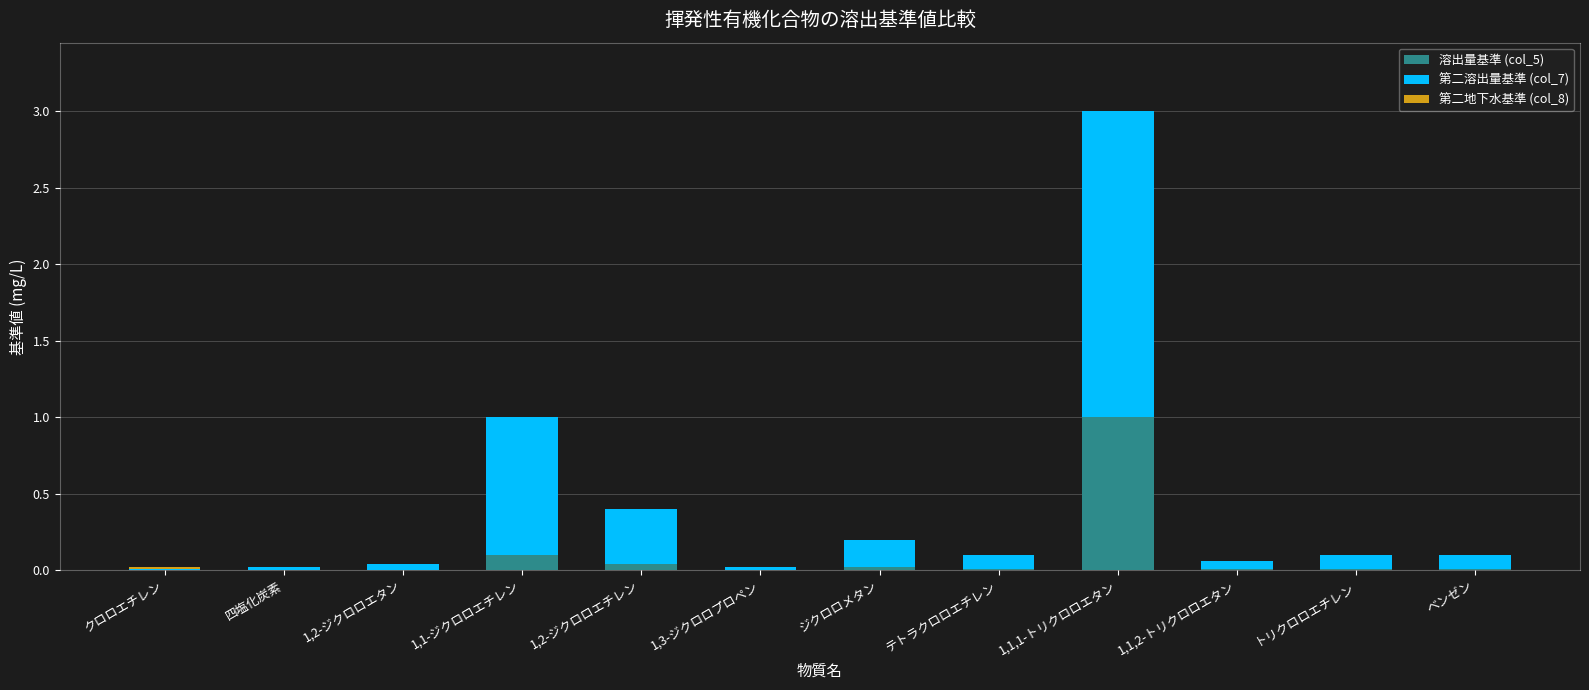

What is the highest value of the 溶出量基準 (col_5) series?

1.0